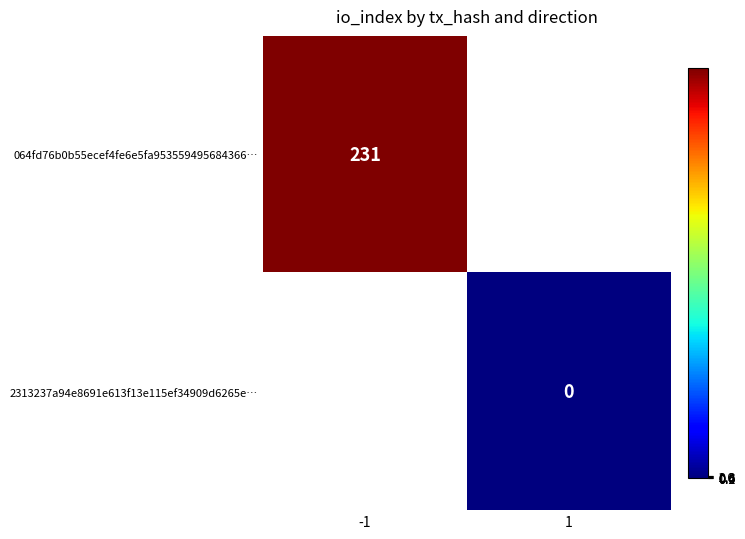

The value of 064fd76b0b55ecef4fe6e5fa953559495684366… at -1 is 407. True or false?

False